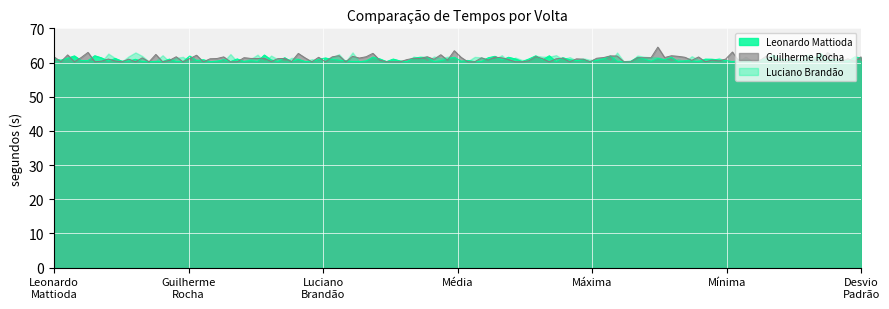

The value of Guilherme Rocha at 7 is 13.0. True or false?

False